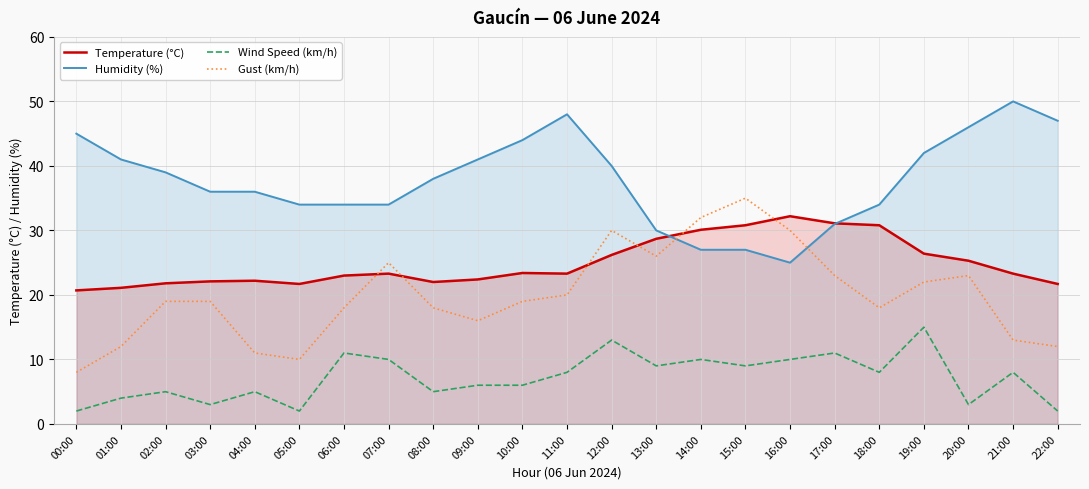

How many intersections are there between Temperature (°C) and Humidity (%)?

2